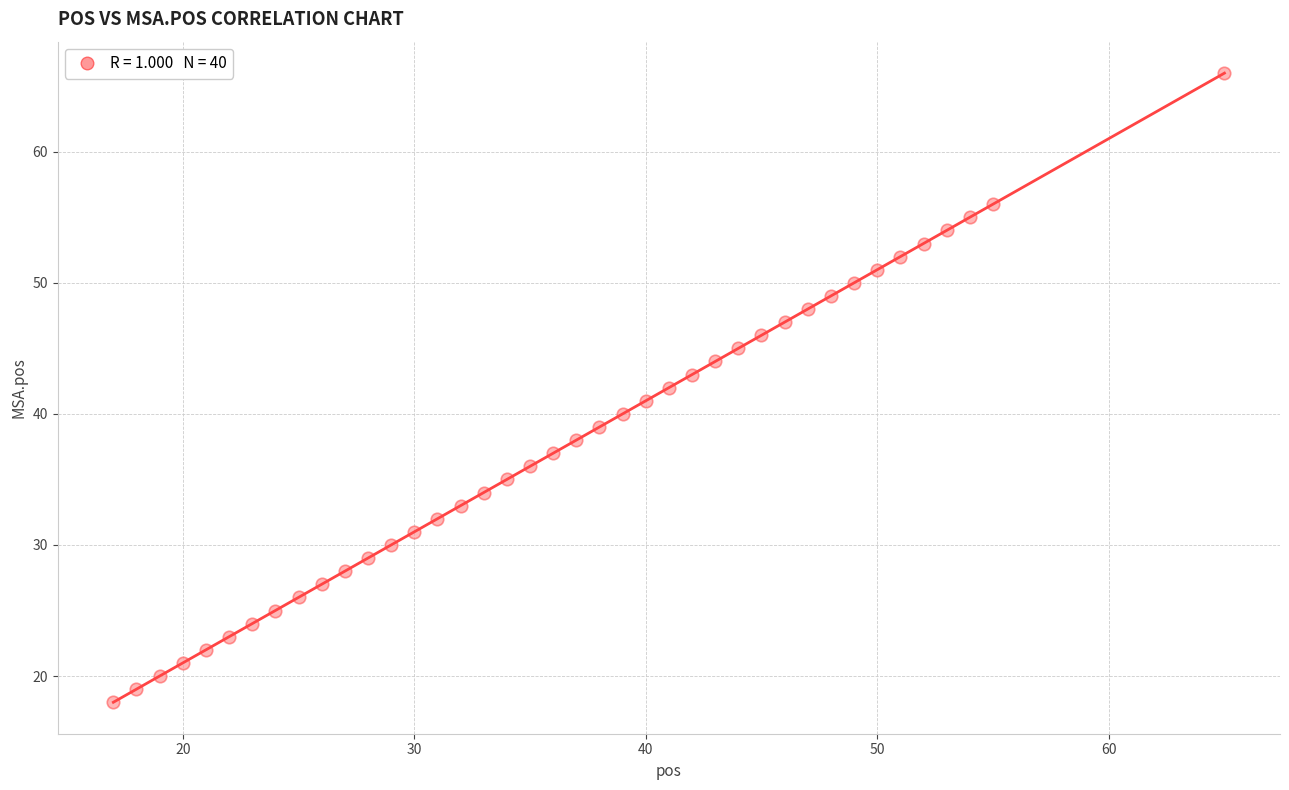

What is the range of X values (max minus min)?

48